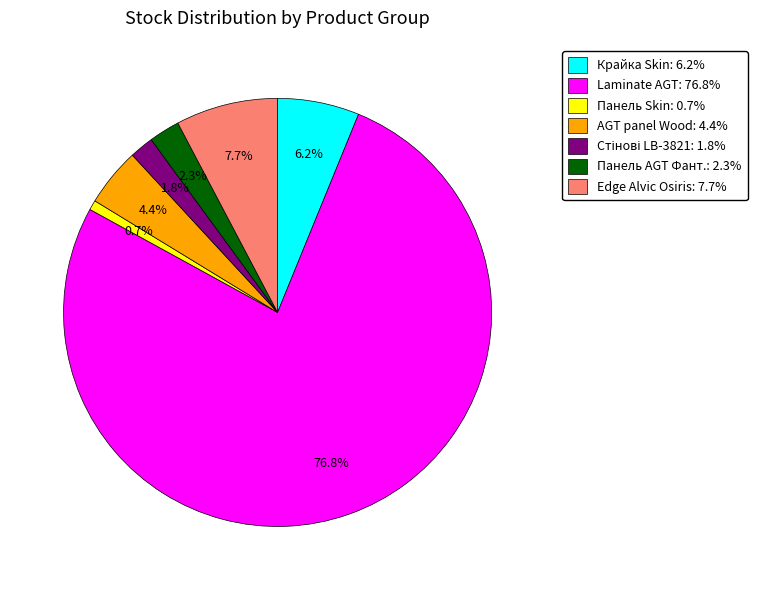

What is the largest slice in the pie chart?

Laminate AGT: 76.8%